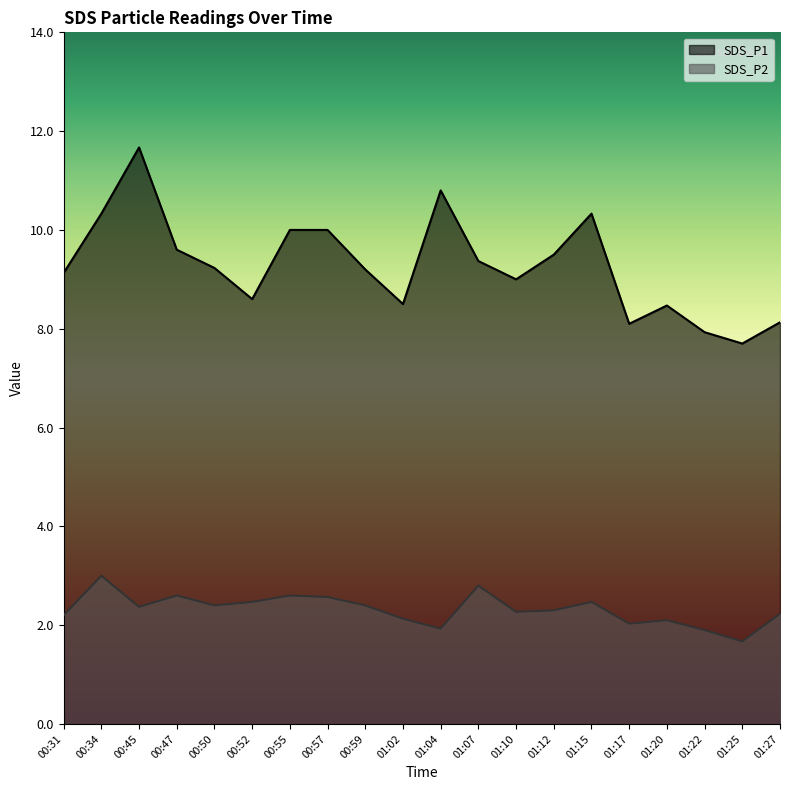

What is the minimum value for SDS_P1?

7.7